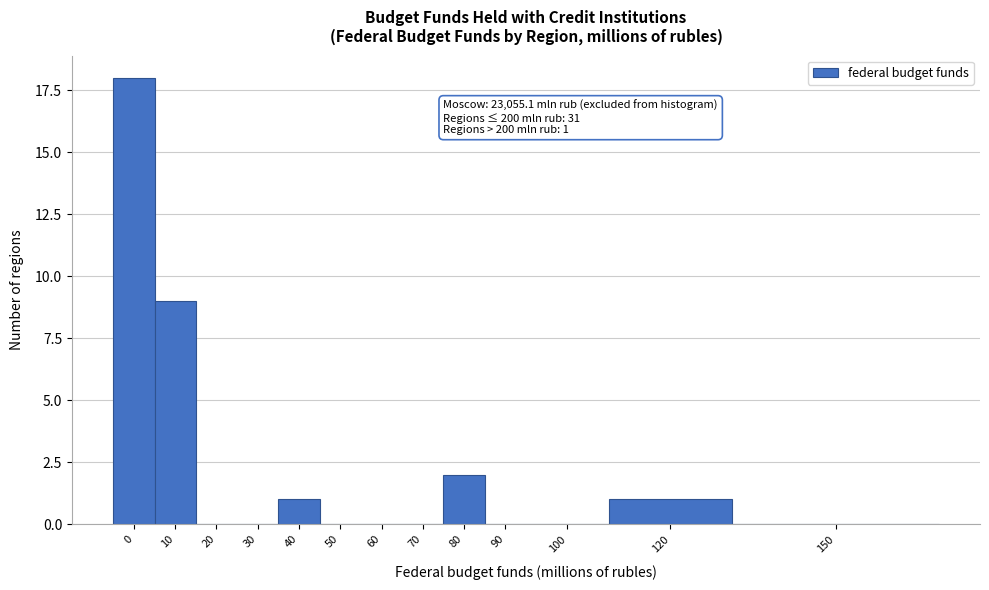

Reading left to right, transcribe all the data shown in this chart.

0=18	10=9	20=0	30=0	40=1	50=0	60=0	70=0	80=2	90=0	100=0	120=1	150=0